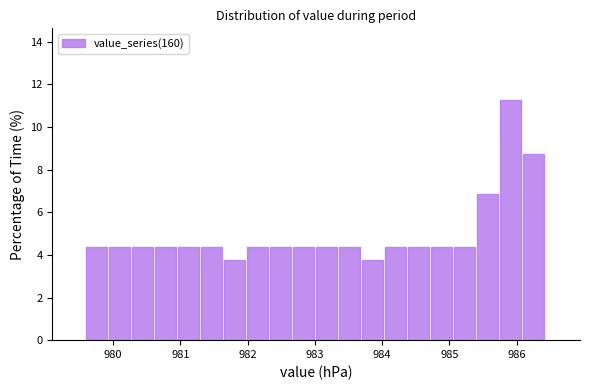

Read against the x-axis, roughly where is the centre of the tallest bar?

985.9